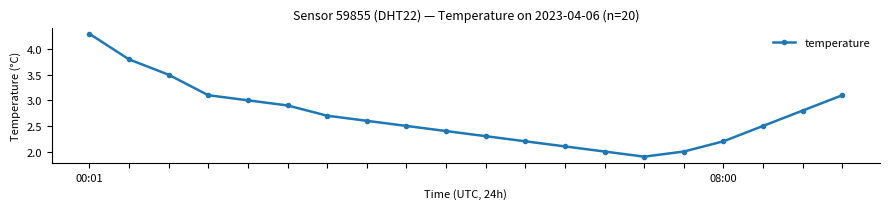

What is the greatest value displayed?

4.3